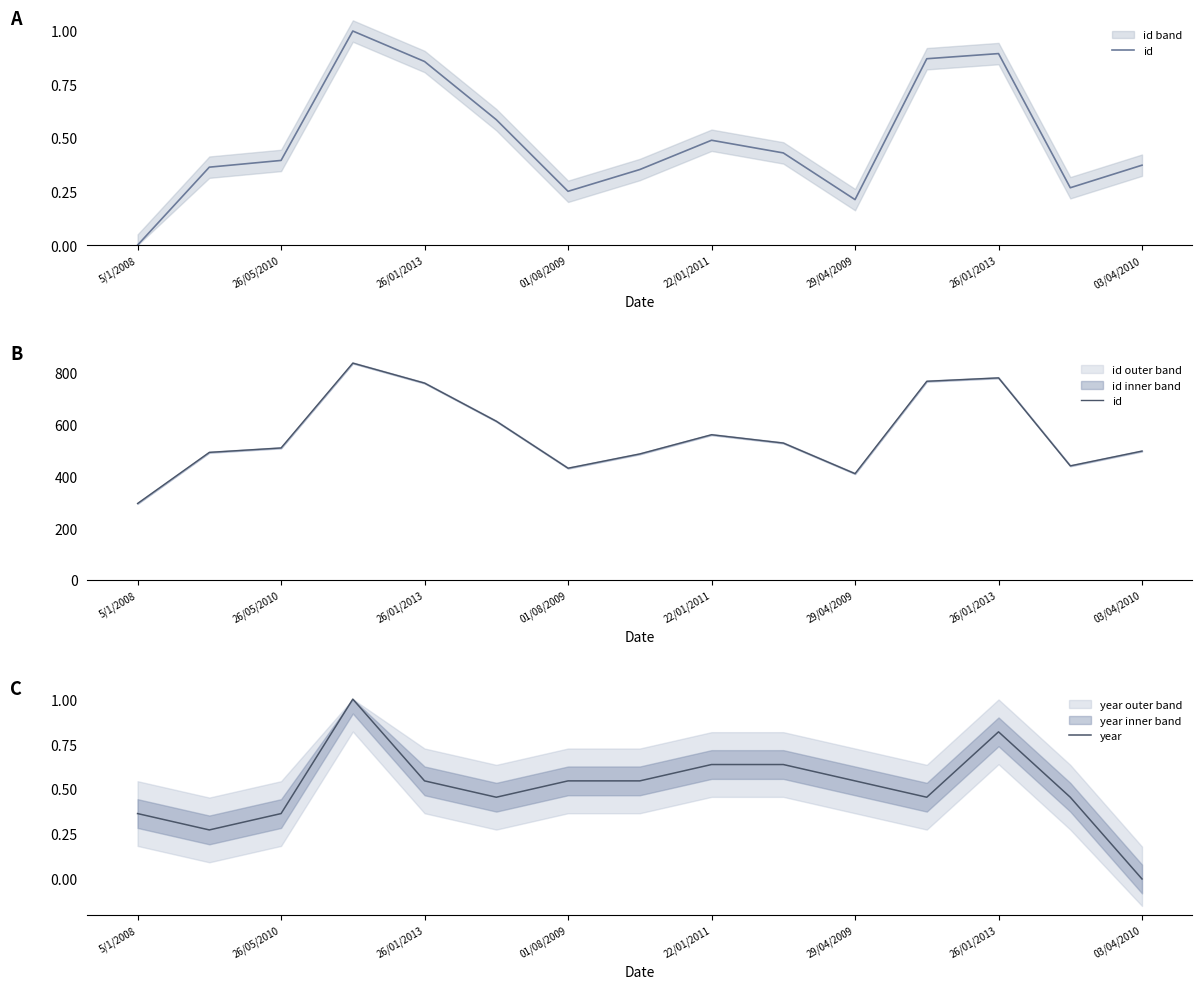

What value does the year series have at 01/08/2009?

0.5